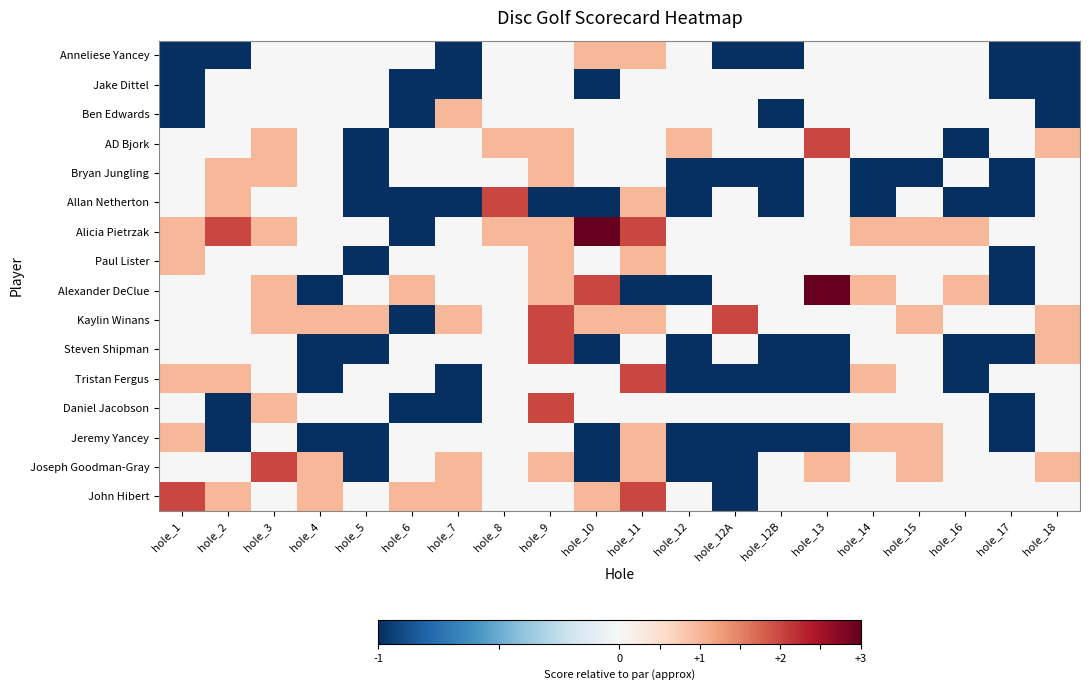

Reading left to right, what are all the values shown in this chart?

Anneliese Yancey: hole_1=2	hole_2=2	hole_3=3	hole_4=3	hole_5=3	hole_6=3	hole_7=2	hole_8=3	hole_9=3	hole_10=4	hole_11=4	hole_12=3	hole_12A=2	hole_12B=2	hole_13=3	hole_14=3	hole_15=3	hole_16=3	hole_17=2	hole_18=2
Jake Dittel: hole_1=2	hole_2=3	hole_3=3	hole_4=3	hole_5=3	hole_6=2	hole_7=2	hole_8=3	hole_9=3	hole_10=2	hole_11=3	hole_12=3	hole_12A=3	hole_12B=3	hole_13=3	hole_14=3	hole_15=3	hole_16=3	hole_17=2	hole_18=2
Ben Edwards: hole_1=2	hole_2=3	hole_3=3	hole_4=3	hole_5=3	hole_6=2	hole_7=4	hole_8=3	hole_9=3	hole_10=3	hole_11=3	hole_12=3	hole_12A=3	hole_12B=2	hole_13=3	hole_14=3	hole_15=3	hole_16=3	hole_17=3	hole_18=2
AD Bjork: hole_1=3	hole_2=3	hole_3=4	hole_4=3	hole_5=2	hole_6=3	hole_7=3	hole_8=4	hole_9=4	hole_10=3	hole_11=3	hole_12=4	hole_12A=3	hole_12B=3	hole_13=5	hole_14=3	hole_15=3	hole_16=2	hole_17=3	hole_18=4
Bryan Jungling: hole_1=3	hole_2=4	hole_3=4	hole_4=3	hole_5=2	hole_6=3	hole_7=3	hole_8=3	hole_9=4	hole_10=3	hole_11=3	hole_12=2	hole_12A=2	hole_12B=2	hole_13=3	hole_14=2	hole_15=2	hole_16=3	hole_17=2	hole_18=3
Allan Netherton: hole_1=3	hole_2=4	hole_3=3	hole_4=3	hole_5=2	hole_6=2	hole_7=2	hole_8=5	hole_9=2	hole_10=2	hole_11=4	hole_12=2	hole_12A=3	hole_12B=2	hole_13=3	hole_14=2	hole_15=3	hole_16=2	hole_17=2	hole_18=3
Alicia Pietrzak: hole_1=4	hole_2=5	hole_3=4	hole_4=3	hole_5=3	hole_6=2	hole_7=3	hole_8=4	hole_9=4	hole_10=6	hole_11=5	hole_12=3	hole_12A=3	hole_12B=3	hole_13=3	hole_14=4	hole_15=4	hole_16=4	hole_17=3	hole_18=3
Paul Lister: hole_1=4	hole_2=3	hole_3=3	hole_4=3	hole_5=2	hole_6=3	hole_7=3	hole_8=3	hole_9=4	hole_10=3	hole_11=4	hole_12=3	hole_12A=3	hole_12B=3	hole_13=3	hole_14=3	hole_15=3	hole_16=3	hole_17=2	hole_18=3
Alexander DeClue: hole_1=3	hole_2=3	hole_3=4	hole_4=2	hole_5=3	hole_6=4	hole_7=3	hole_8=3	hole_9=4	hole_10=5	hole_11=2	hole_12=2	hole_12A=3	hole_12B=3	hole_13=6	hole_14=4	hole_15=3	hole_16=4	hole_17=2	hole_18=3
Kaylin Winans: hole_1=3	hole_2=3	hole_3=4	hole_4=4	hole_5=4	hole_6=2	hole_7=4	hole_8=3	hole_9=5	hole_10=4	hole_11=4	hole_12=3	hole_12A=5	hole_12B=3	hole_13=3	hole_14=3	hole_15=4	hole_16=3	hole_17=3	hole_18=4
Steven Shipman: hole_1=3	hole_2=3	hole_3=3	hole_4=2	hole_5=2	hole_6=3	hole_7=3	hole_8=3	hole_9=5	hole_10=2	hole_11=3	hole_12=2	hole_12A=3	hole_12B=2	hole_13=2	hole_14=3	hole_15=3	hole_16=2	hole_17=2	hole_18=4
Tristan Fergus: hole_1=4	hole_2=4	hole_3=3	hole_4=2	hole_5=3	hole_6=3	hole_7=2	hole_8=3	hole_9=3	hole_10=3	hole_11=5	hole_12=2	hole_12A=2	hole_12B=2	hole_13=2	hole_14=4	hole_15=3	hole_16=2	hole_17=3	hole_18=3
Daniel Jacobson: hole_1=3	hole_2=2	hole_3=4	hole_4=3	hole_5=3	hole_6=2	hole_7=2	hole_8=3	hole_9=5	hole_10=3	hole_11=3	hole_12=3	hole_12A=3	hole_12B=3	hole_13=3	hole_14=3	hole_15=3	hole_16=3	hole_17=2	hole_18=3
Jeremy Yancey: hole_1=4	hole_2=2	hole_3=3	hole_4=2	hole_5=2	hole_6=3	hole_7=3	hole_8=3	hole_9=3	hole_10=2	hole_11=4	hole_12=2	hole_12A=2	hole_12B=2	hole_13=2	hole_14=4	hole_15=4	hole_16=3	hole_17=2	hole_18=3
Joseph Goodman-Gray: hole_1=3	hole_2=3	hole_3=5	hole_4=4	hole_5=2	hole_6=3	hole_7=4	hole_8=3	hole_9=4	hole_10=2	hole_11=4	hole_12=2	hole_12A=2	hole_12B=3	hole_13=4	hole_14=3	hole_15=4	hole_16=3	hole_17=3	hole_18=4
John Hibert: hole_1=5	hole_2=4	hole_3=3	hole_4=4	hole_5=3	hole_6=4	hole_7=4	hole_8=3	hole_9=3	hole_10=4	hole_11=5	hole_12=3	hole_12A=2	hole_12B=3	hole_13=3	hole_14=3	hole_15=3	hole_16=3	hole_17=3	hole_18=3